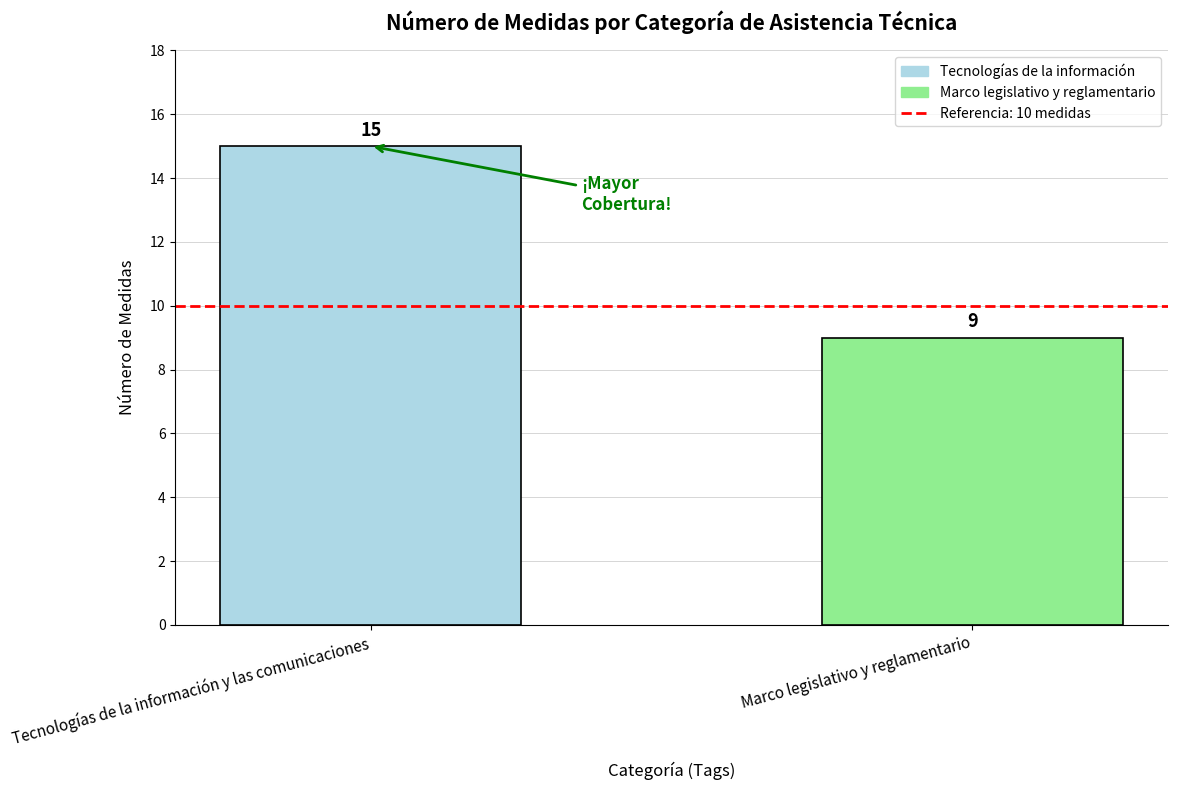

What is the change in value from Tecnologías de la información y las comunicaciones to Marco legislativo y reglamentario?

-6